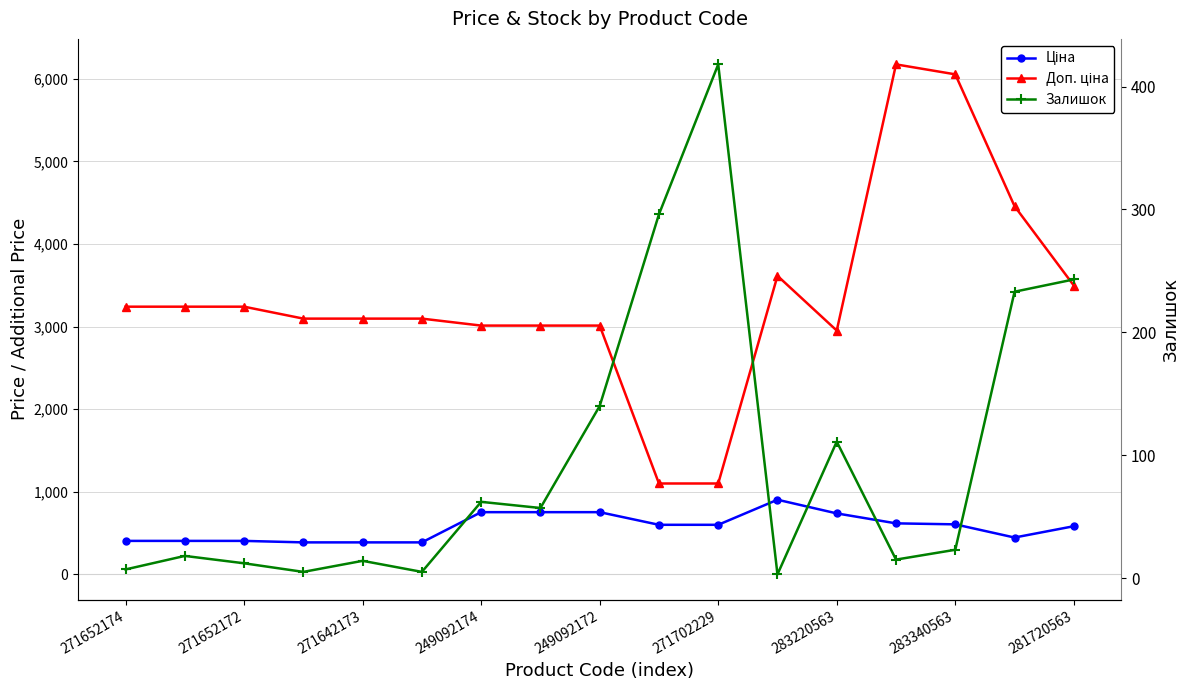

Reading left to right, transcribe all the data shown in this chart.

Ціна: 405.1	405.1	405.1	387.0	387.0	387.0	753.0	753.0	753.0	599.9	599.9	903.5	737.9	617.4	605.4	445.8	582.8
Доп. ціна: 3240.7	3240.7	3240.7	3096.2	3096.2	3096.2	3011.8	3011.8	3011.8	1100.0	1100.0	3614.2	2951.6	6174.2	6053.7	4457.5	3496.7
Залишок: 7.0	18.0	12.0	5.0	14.0	5.0	62.0	57.0	140.0	296.0	418.0	3.0	111.0	15.0	23.0	233.0	243.0